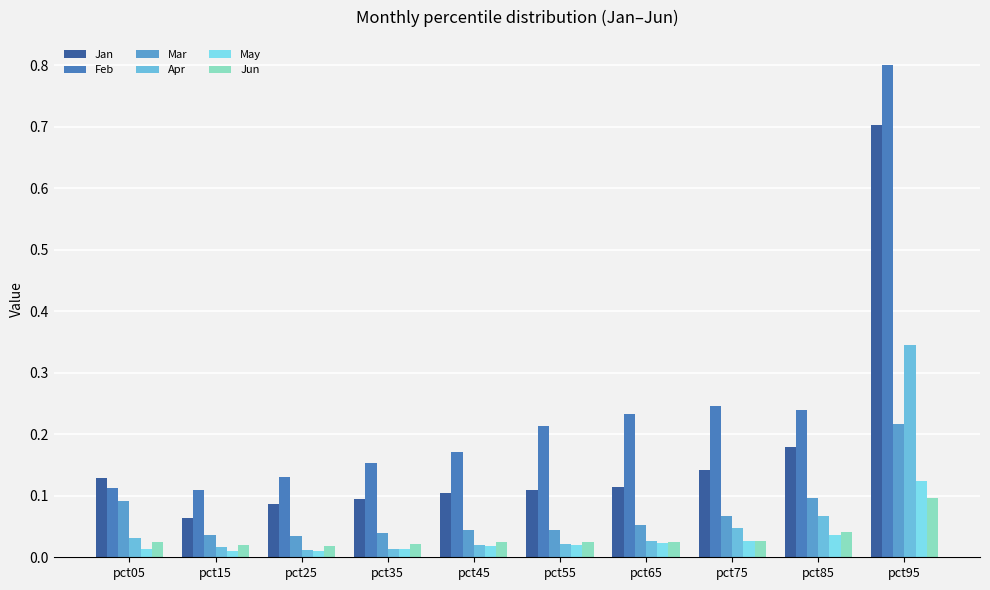

The May series shows 0.2 at pct95. True or false?

False